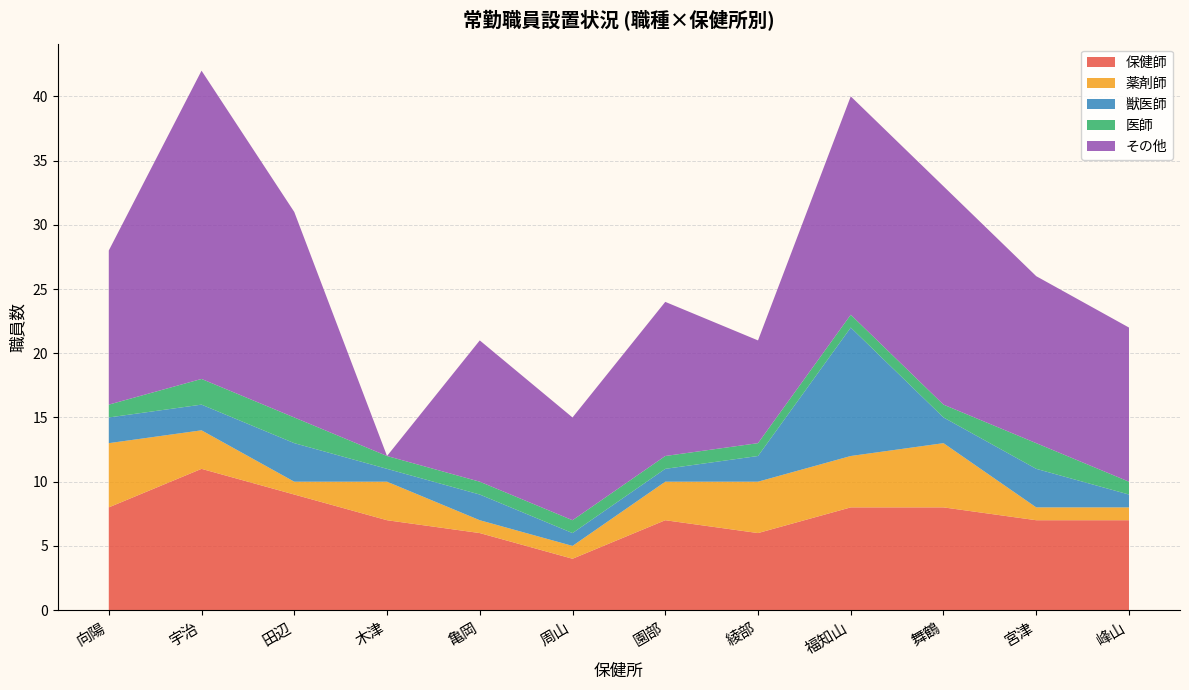

What is the total value across all series at 周山?

15